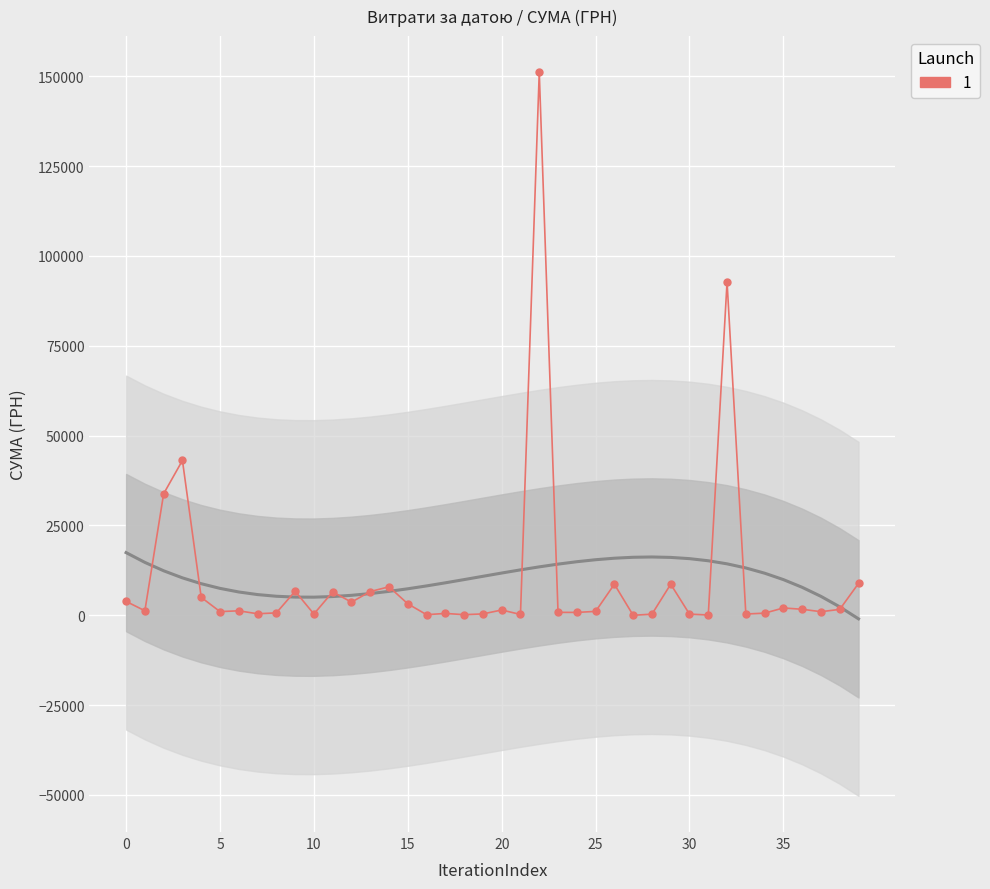

What is the difference between the maximum and second lowest values?

151018.1